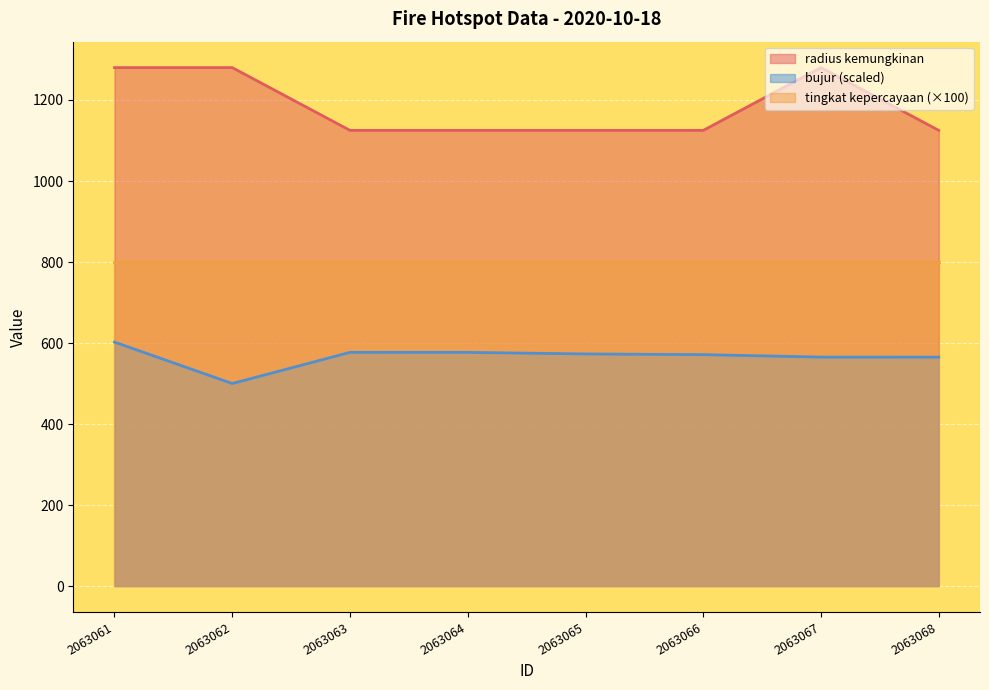

Which series changed the most between 2063061 and 2063065?

radius kemungkinan